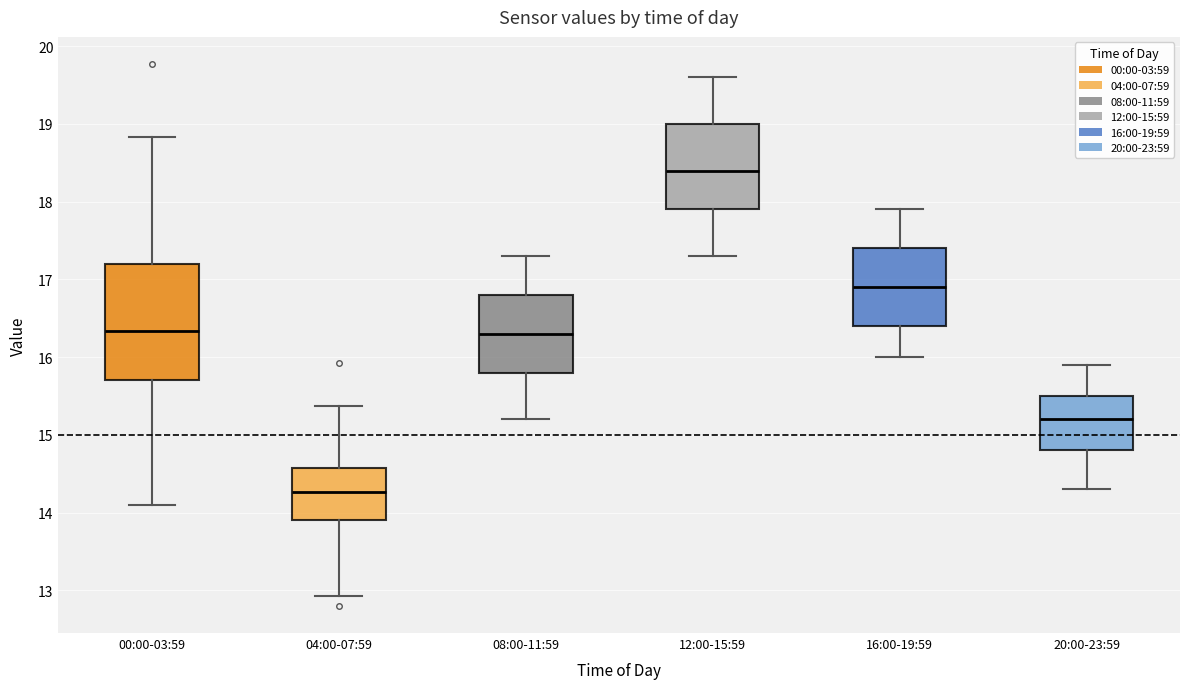

Which box has the lowest median line?

04:00-07:59